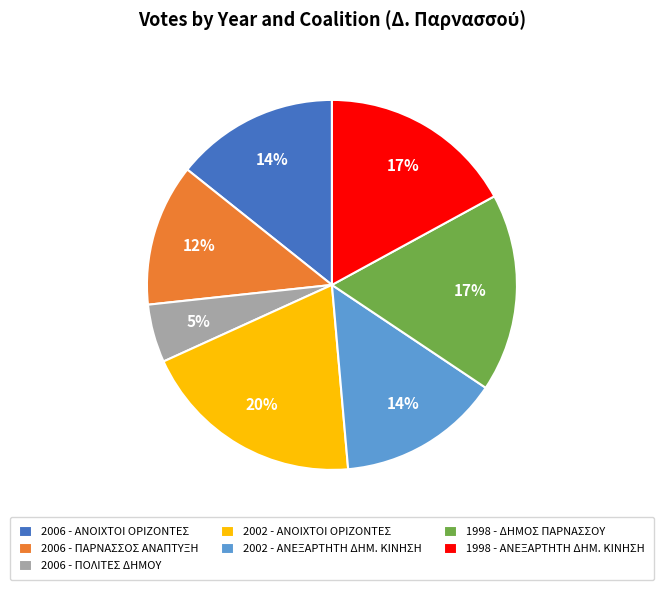

Does 1998 - ΔΗΜΟΣ ΠΑΡΝΑΣΣΟΥ represent more than half of the total?

No